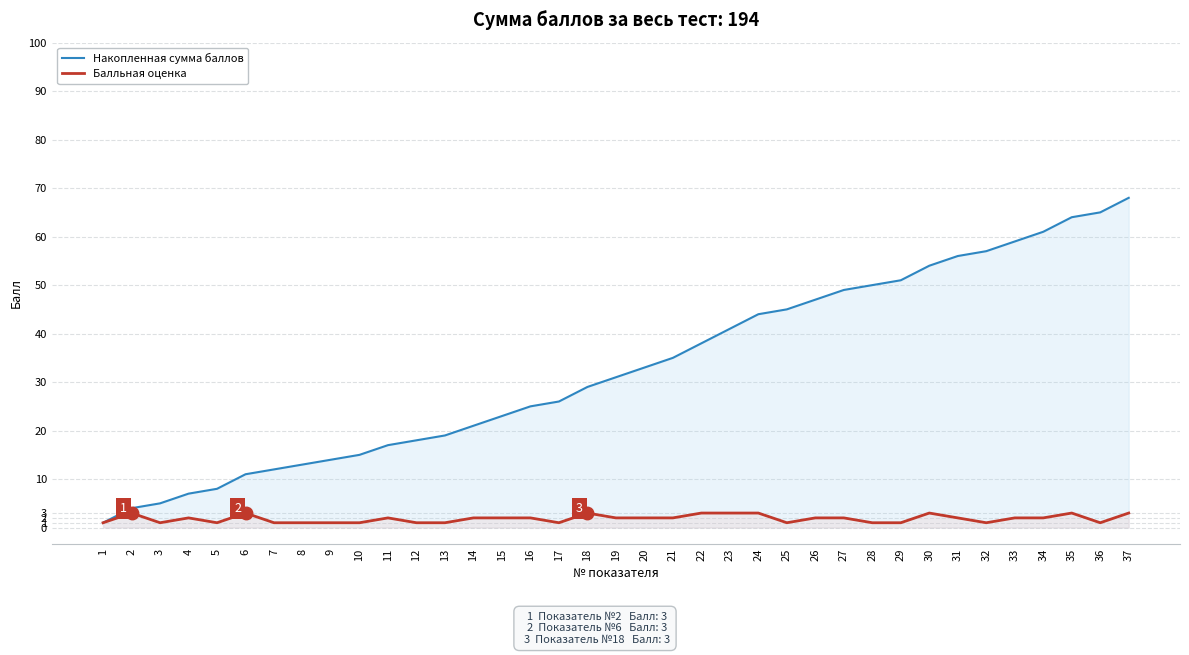

What is the value of the Балльная оценка point at the 17th from the left?

1